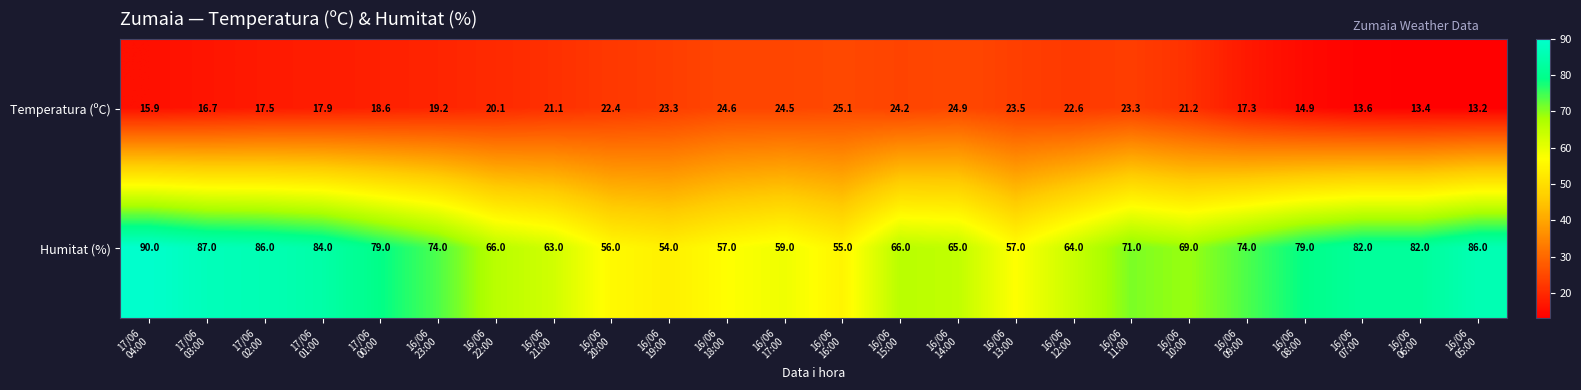

What is the sum of all Humitat (%) values?

1705.0